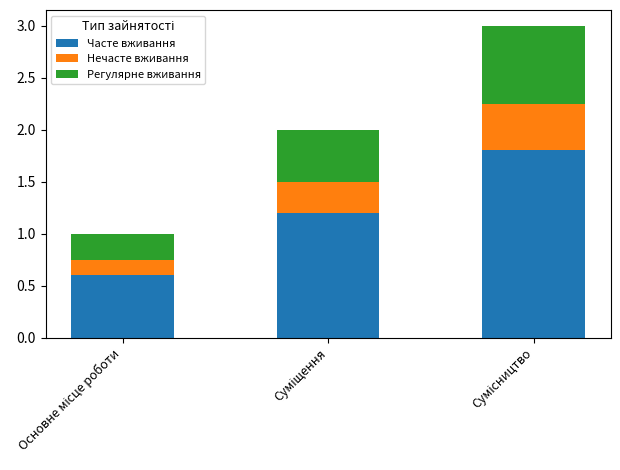

What is the average value of the Часте вживання series?

1.2